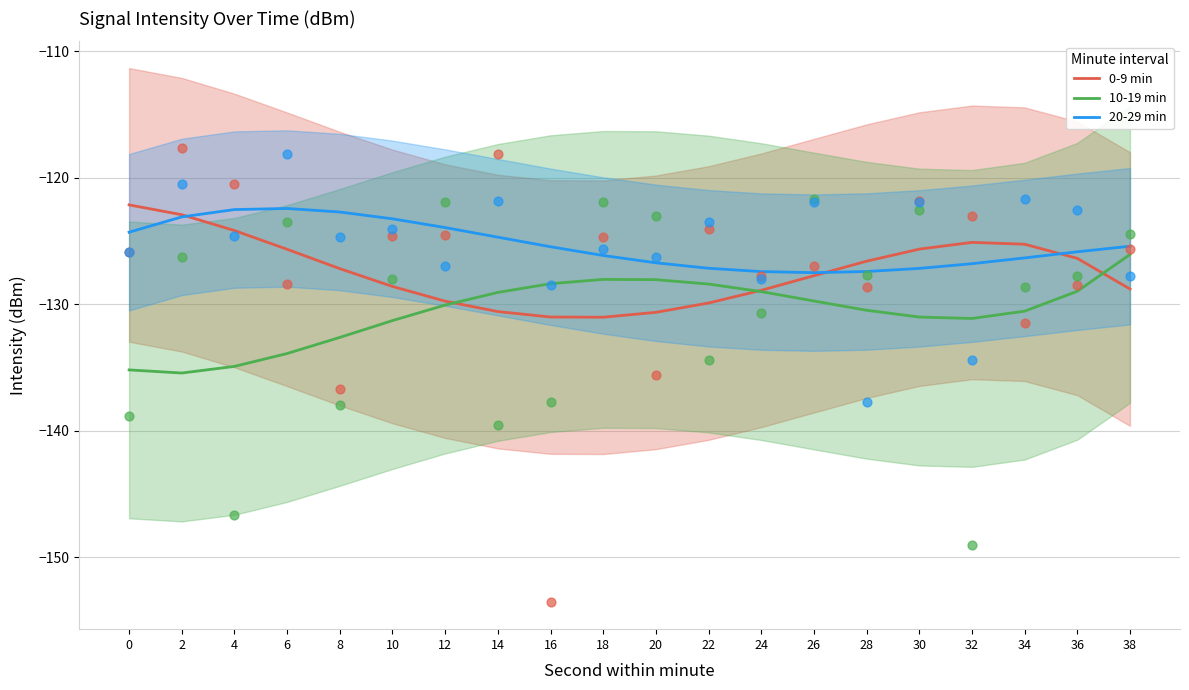

What are all the series names shown in the legend?

0-9 min, 10-19 min, 20-29 min